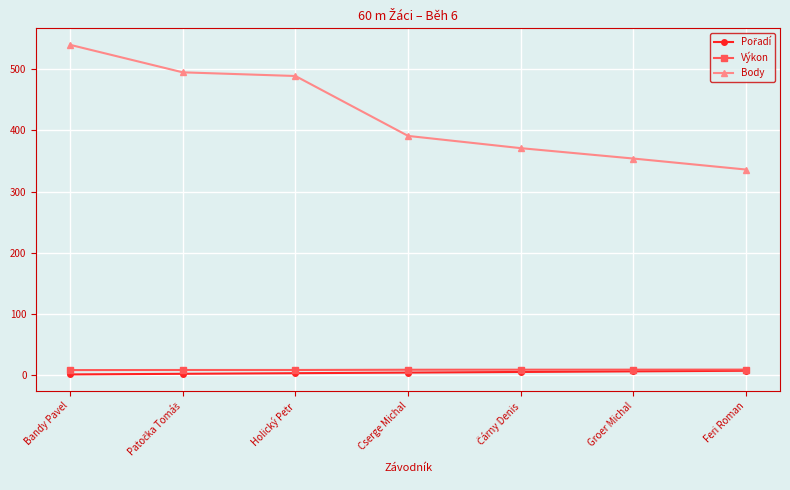

What is the difference between the maximum and minimum values in the Body series?

204.0